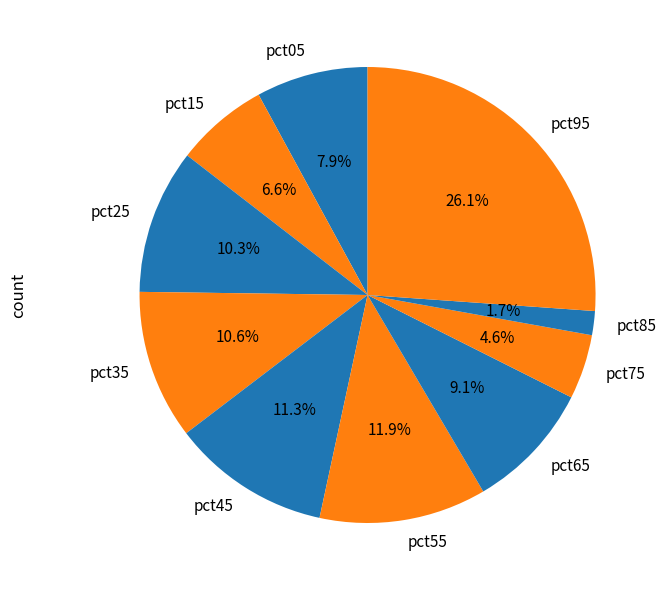

To the nearest percent, what is the average slice percentage?

10%